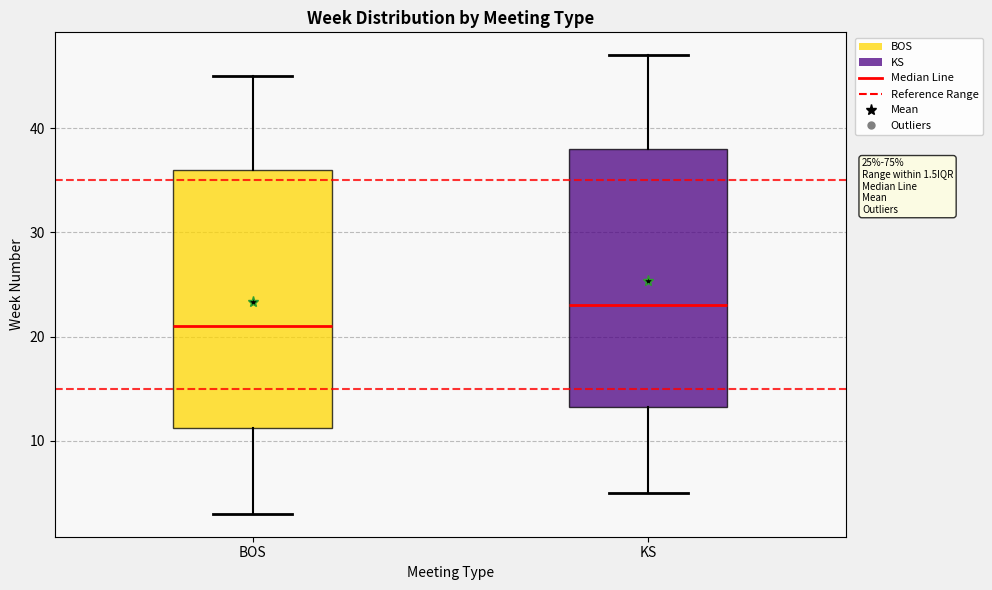

Which box has the lowest median line?

BOS